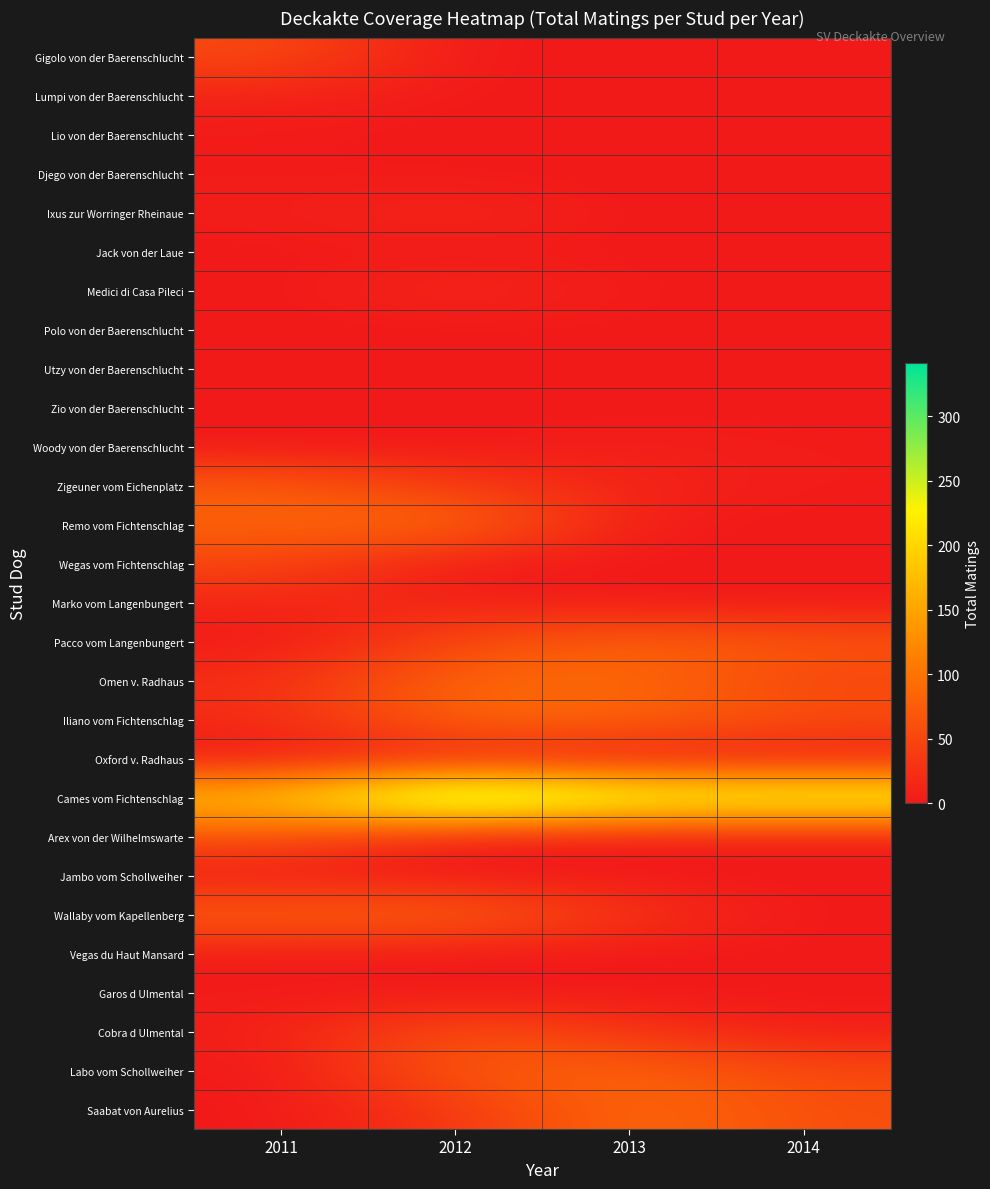

What is the difference between the highest and lowest values at 2011?

187